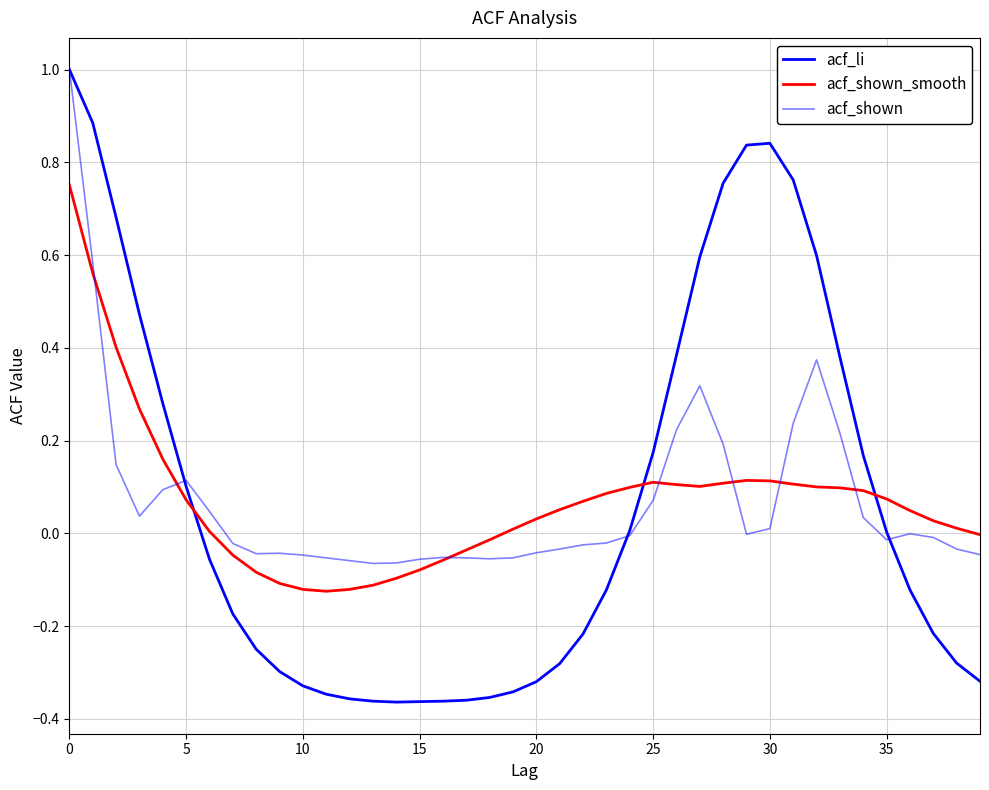

Count the number of data series in this chart.

3